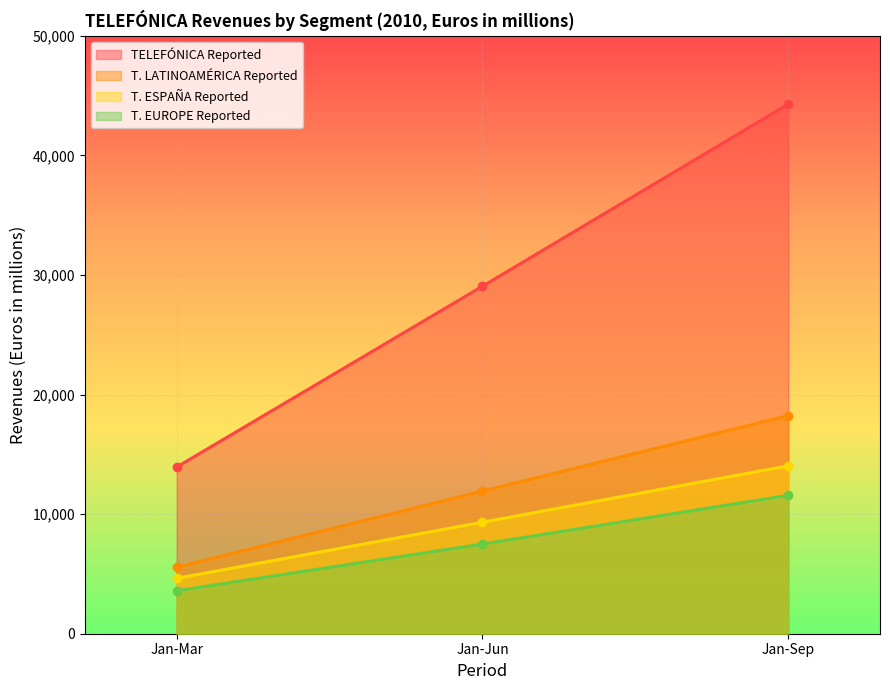

What is the sum of the TELEFÓNICA Reported values at Jan-Mar and Jan-Sep?

58212